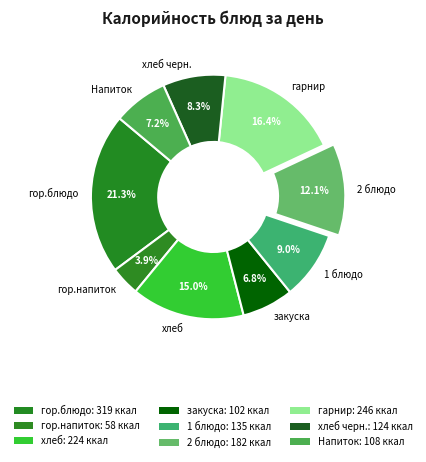

Is it true that Напиток is 1% of the pie?

False